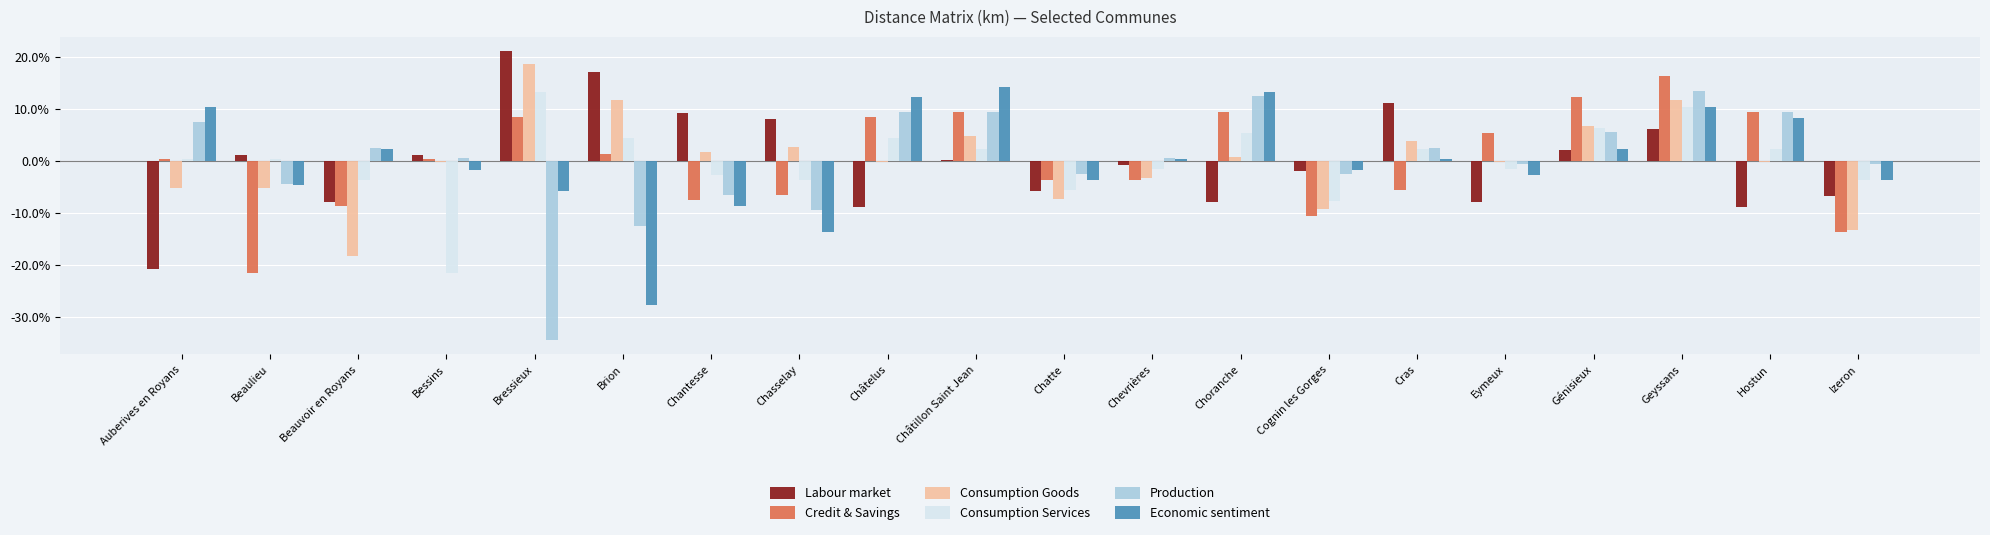

True or false: Credit & Savings has a value of 9.4 at Châtillon Saint Jean.

True